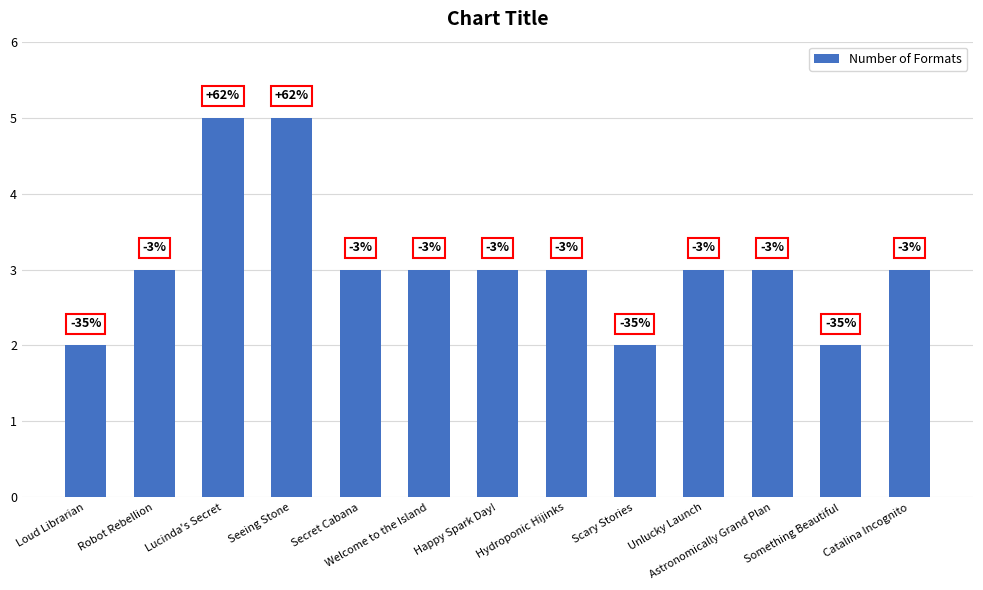

At which label is the value closest to 3?

Robot Rebellion